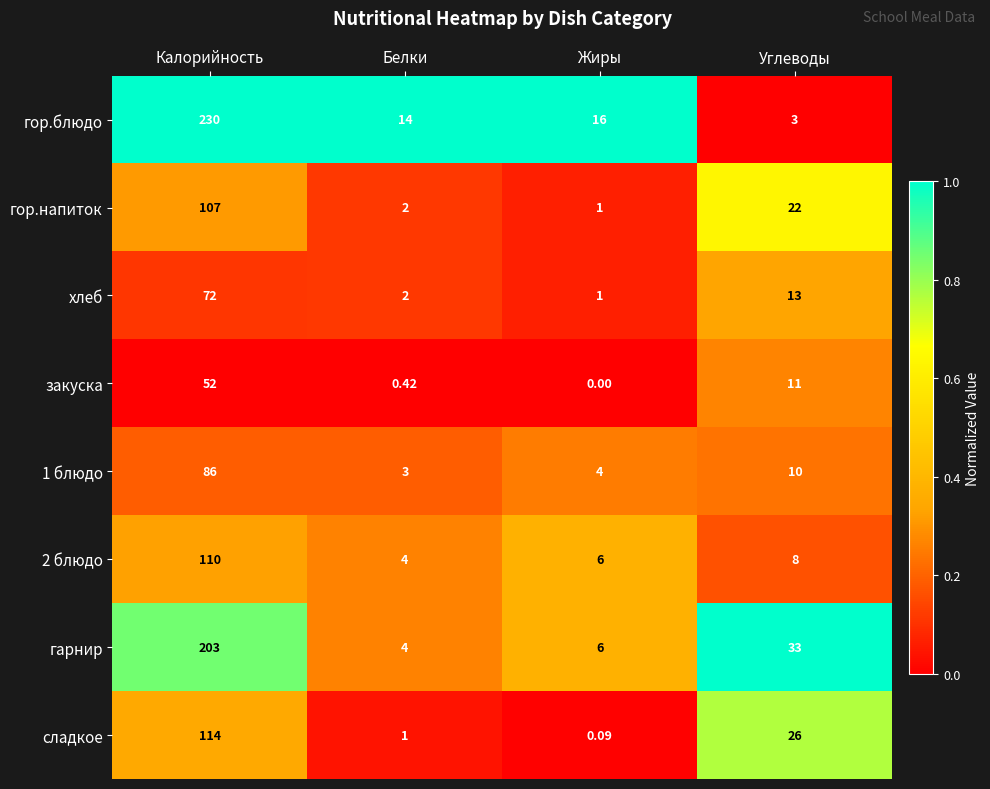

Which category has the lowest value across all series?

Жиры